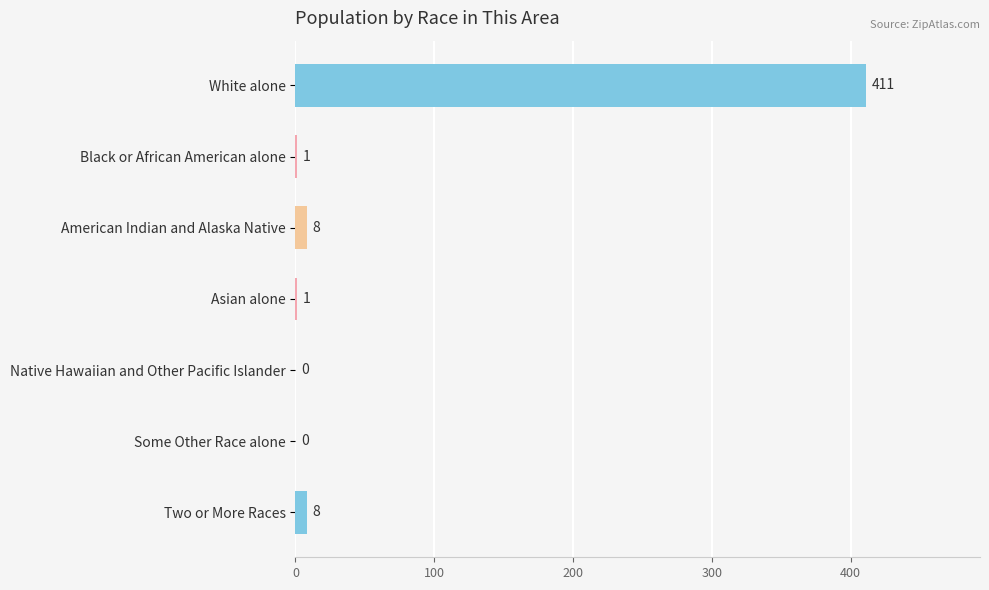

What is the sum of the values at Asian alone and White alone?

412